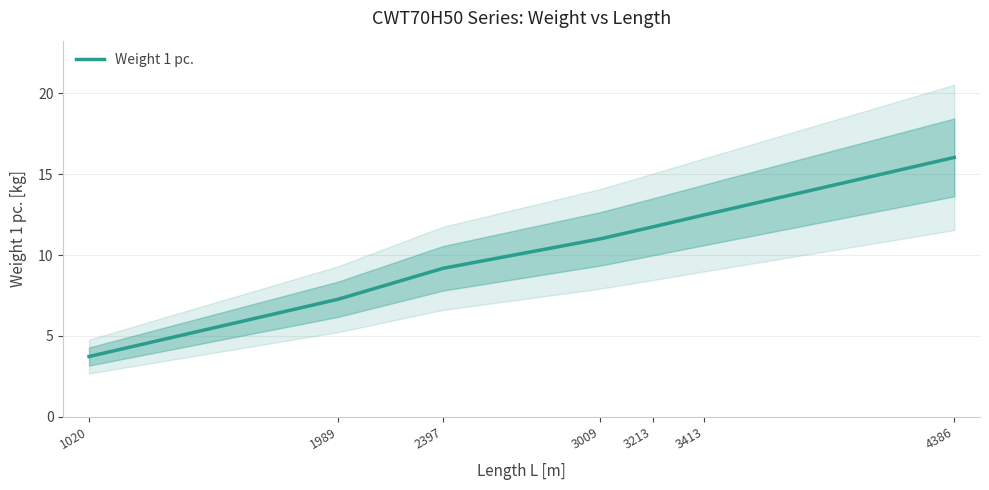

List the labels in order of value, smallest first.

1020, 1989, 2397, 3009, 3213, 3413, 4386